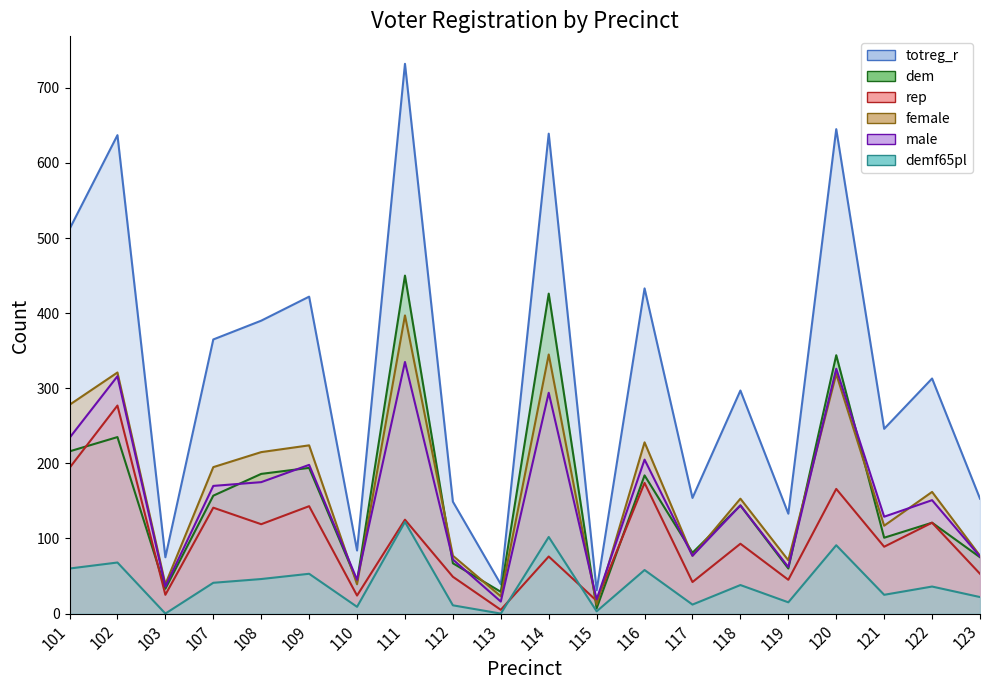

At 122, list the series in order from smallest to largest.

demf65pl, dem, rep, male, female, totreg_r